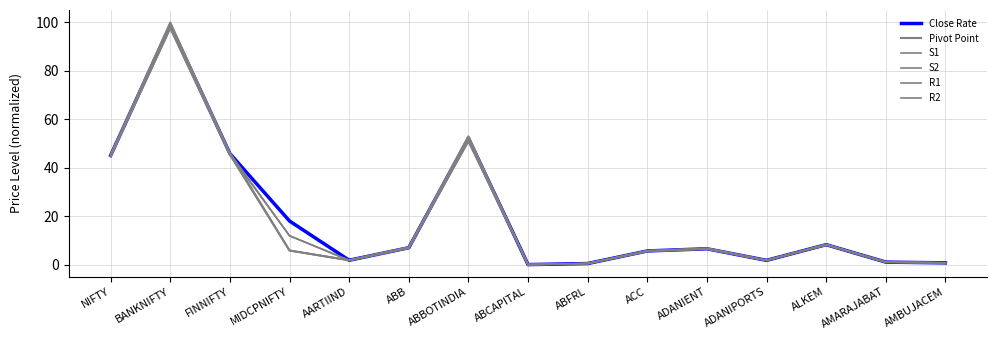

What is the average value of the S2 series?

18.4